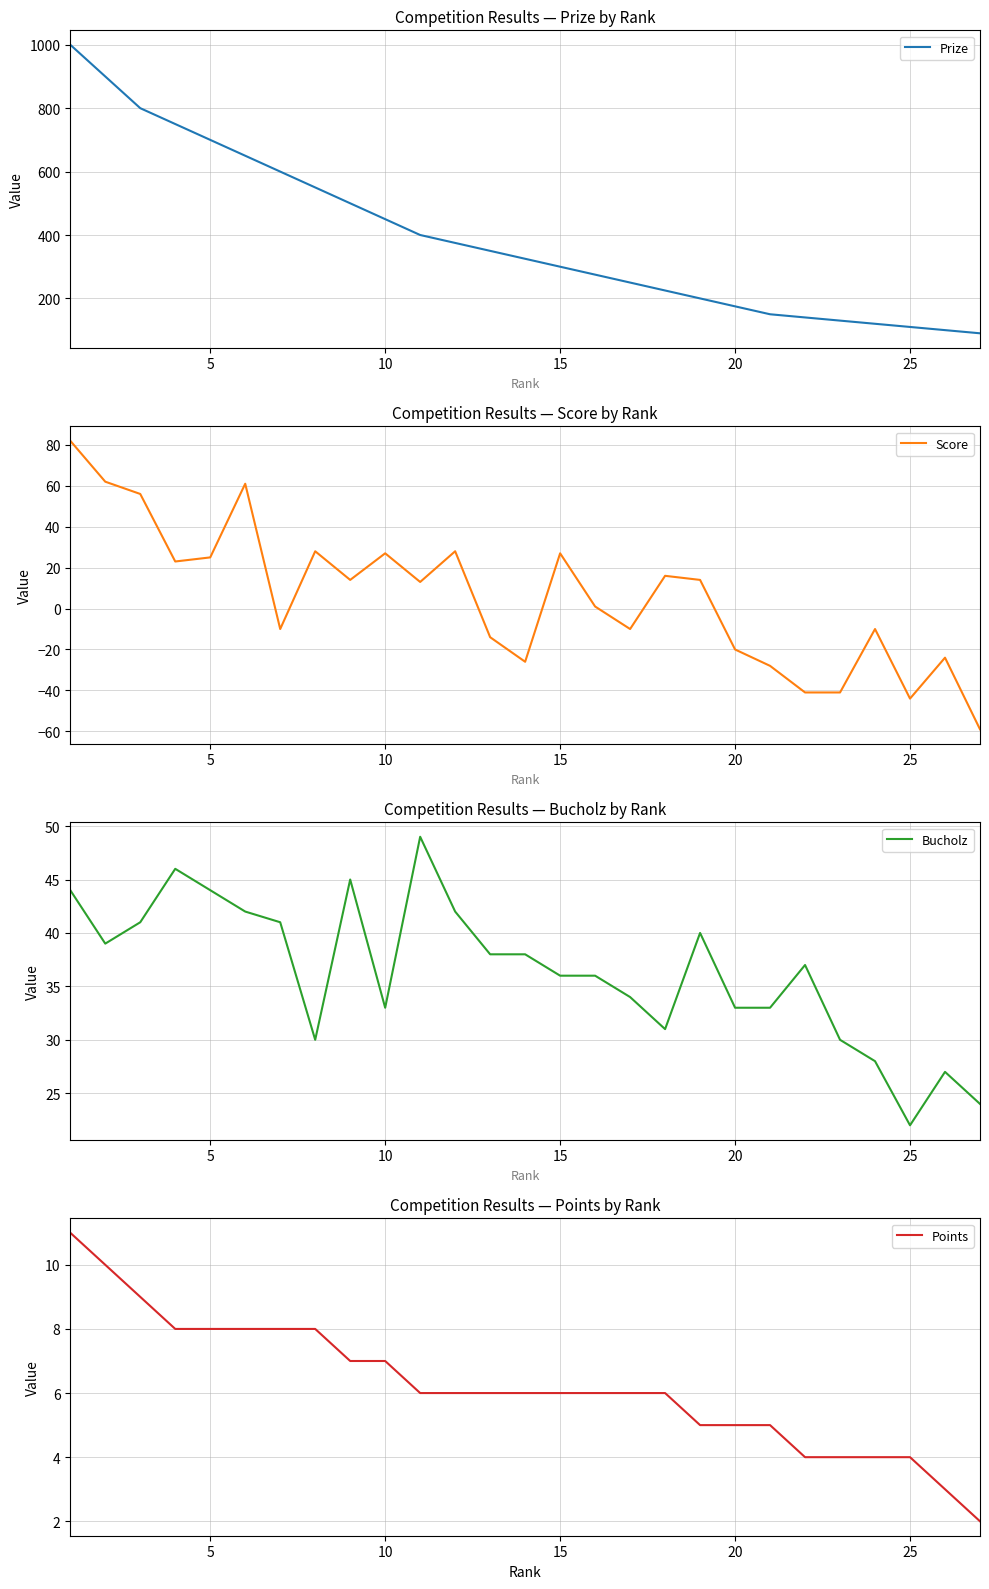

How many data points in Points are above 6?

10